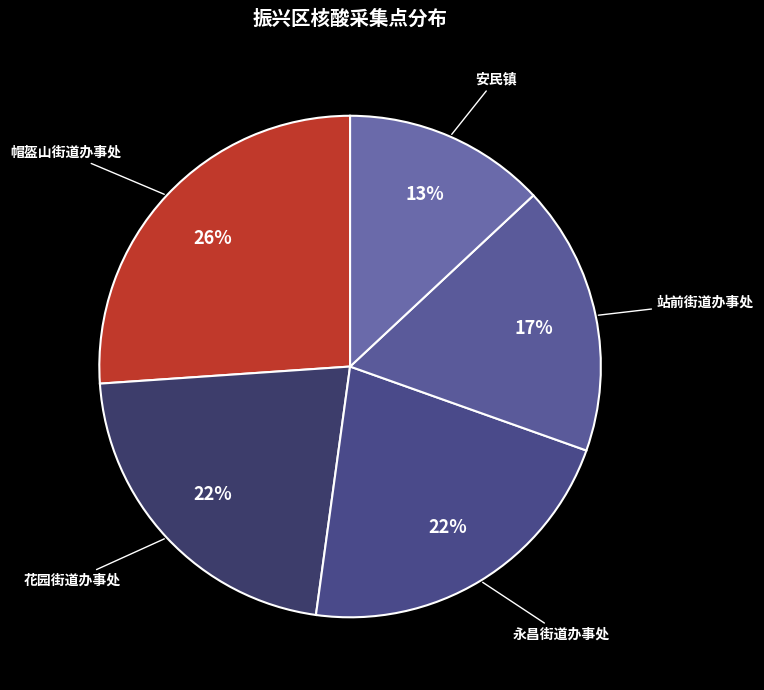

Is it true that 安民镇 is 4% of the pie?

False